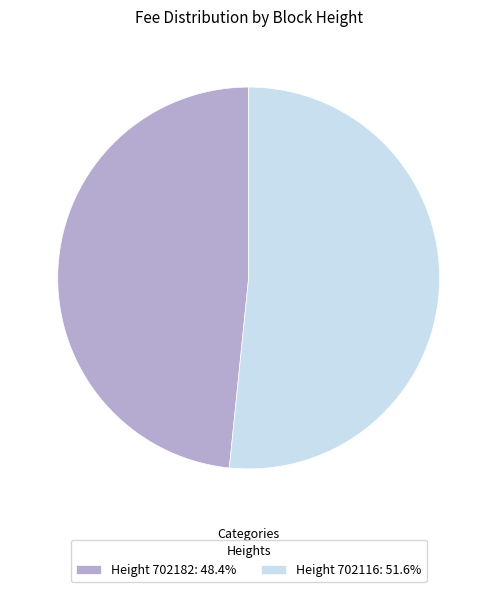

Is Height 702182: 48.4% the majority of the pie?

No